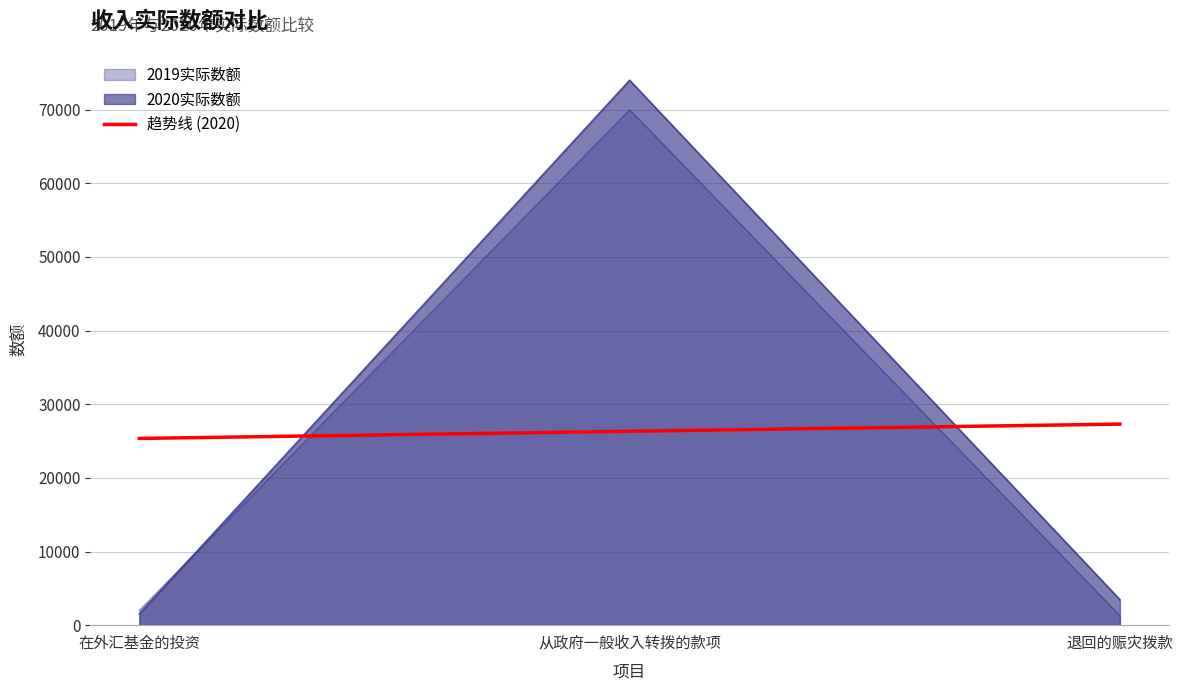

What is the label of the 3rd point from the left?

退回的赈灾拨款